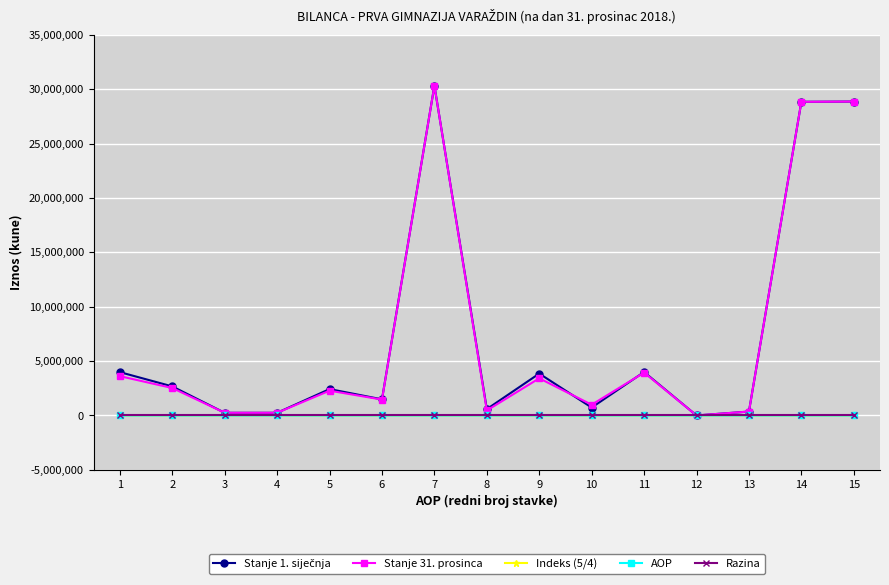

True or false: Stanje 31. prosinca has a value of 2522360.0 at 2.

True